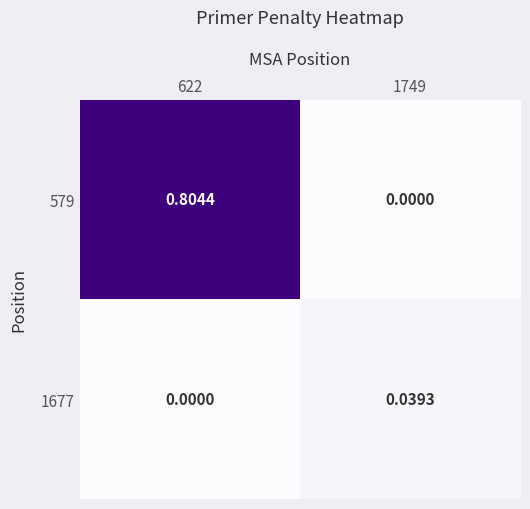

Is the value of 1677 at 1749 greater than the value of 579 at 1749?

Yes